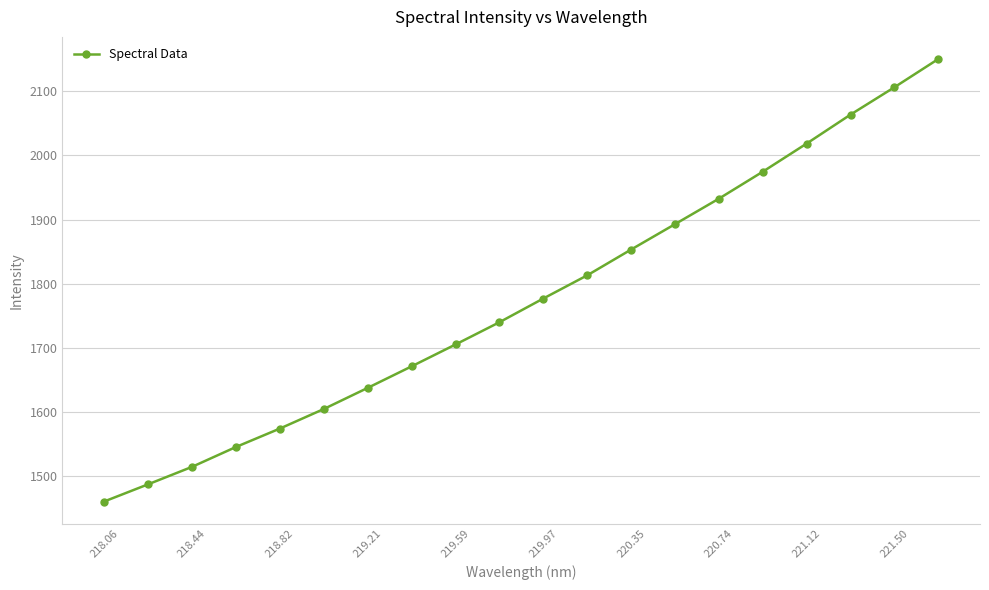

What is the smallest value displayed?

1460.9